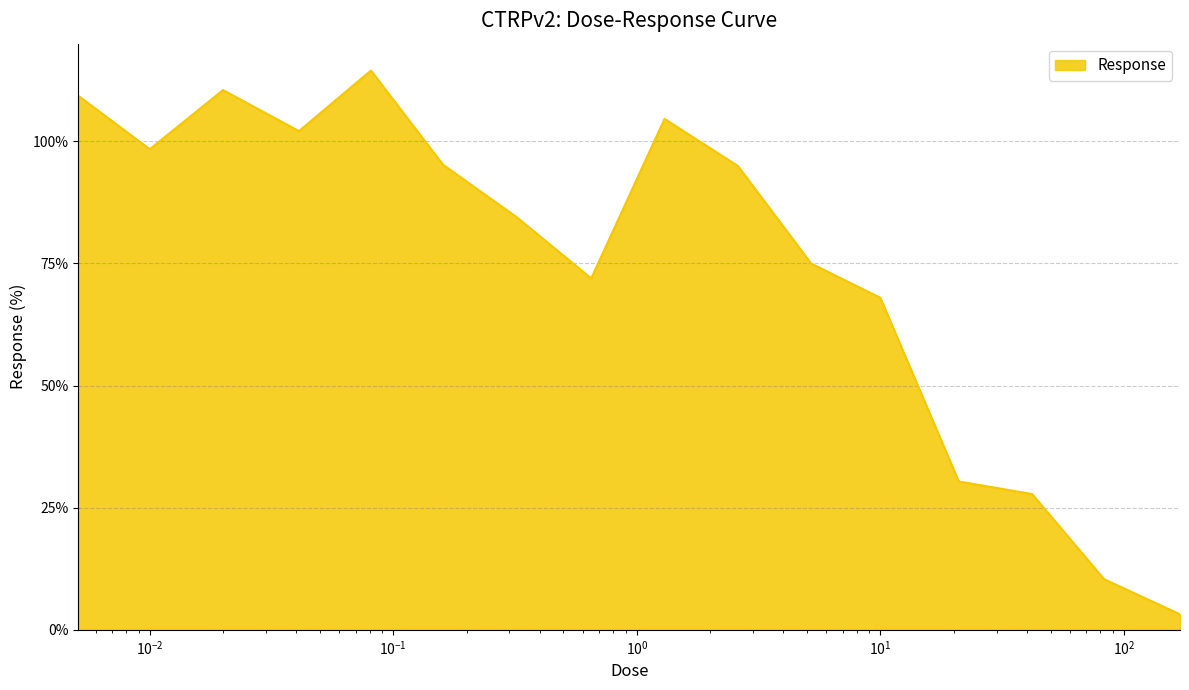

What is the difference between the maximum and minimum values?

111.3